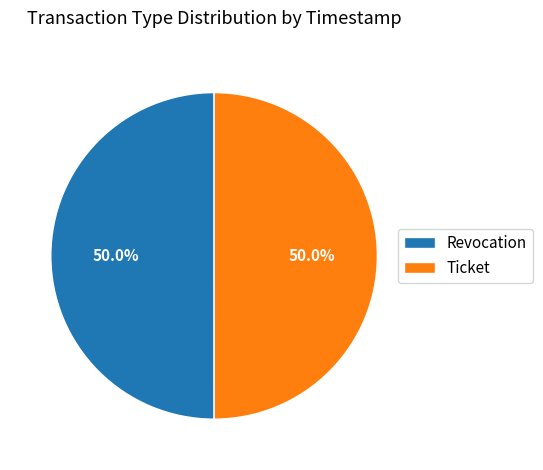

Approximately how many times larger is the value at Revocation compared to Ticket?

1.0